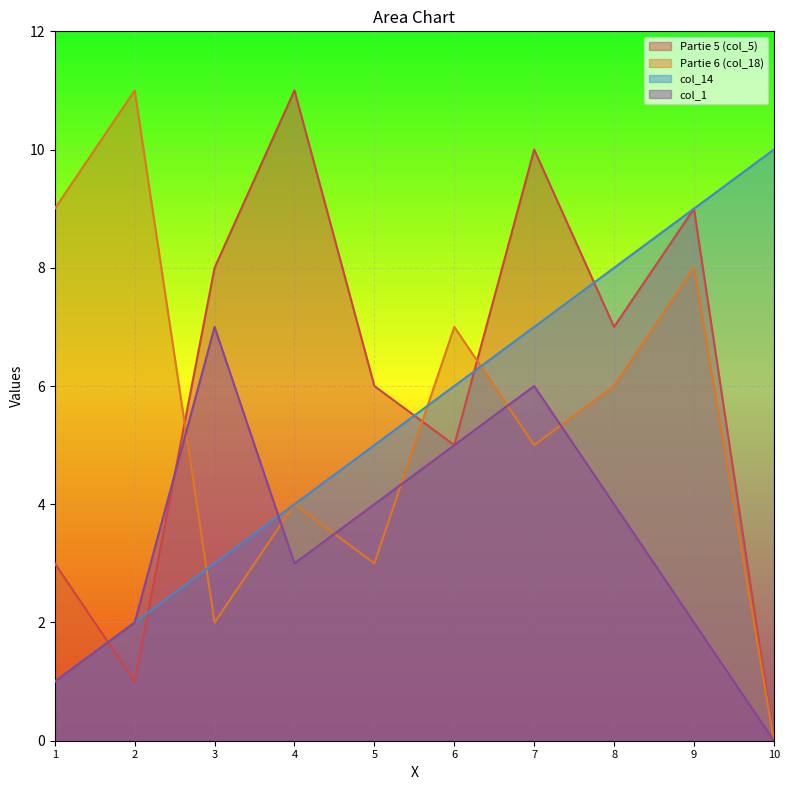

What is the difference between the second highest and second lowest values in the Partie 6 (col_18) series?

7